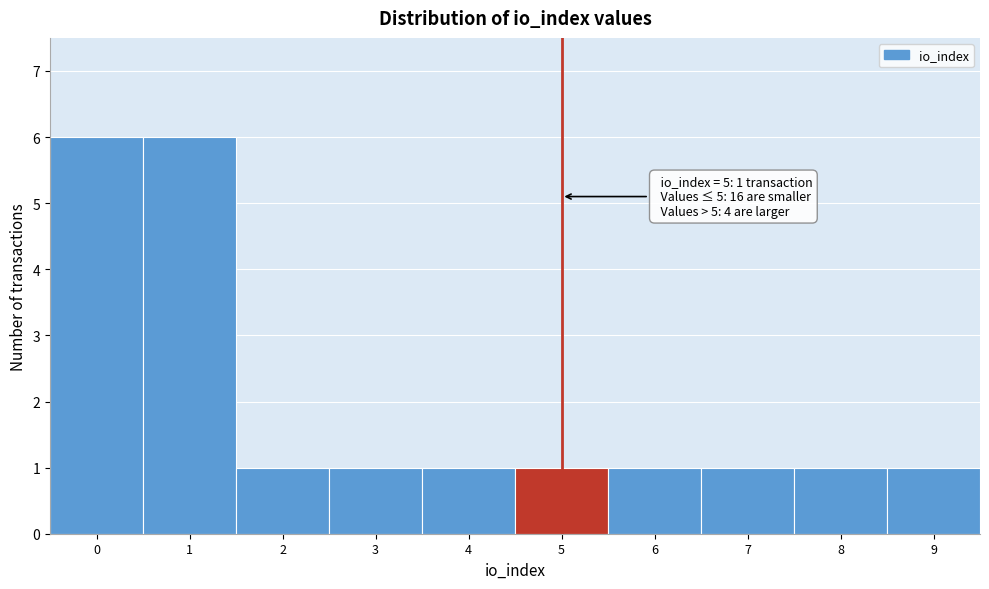

Reading right to left, extract all data points from this chart.

9=1	8=1	7=1	6=1	5=1	4=1	3=1	2=1	1=6	0=6